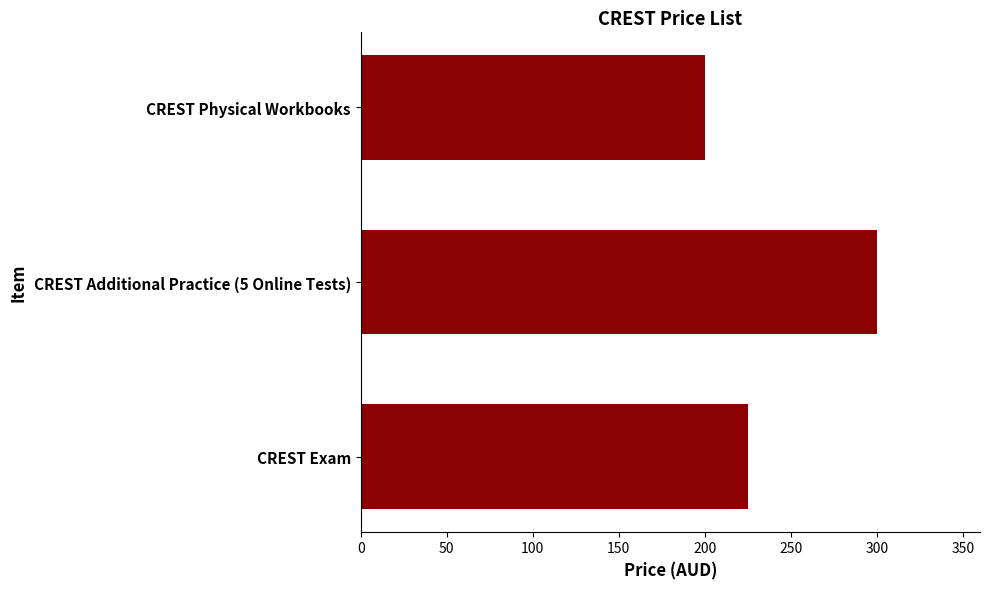

How many values are between 200 and 300?

3